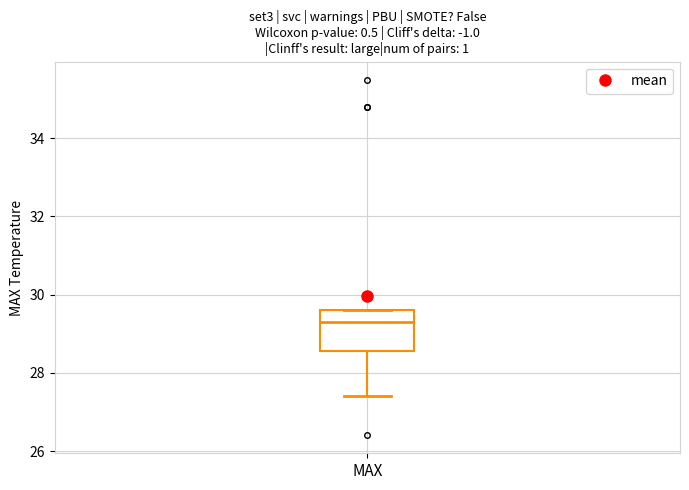

Where is the upper edge of the box for MAX on the y-axis? The values are not printed on the chart, so give them approximately, as read against the axis.

29.6